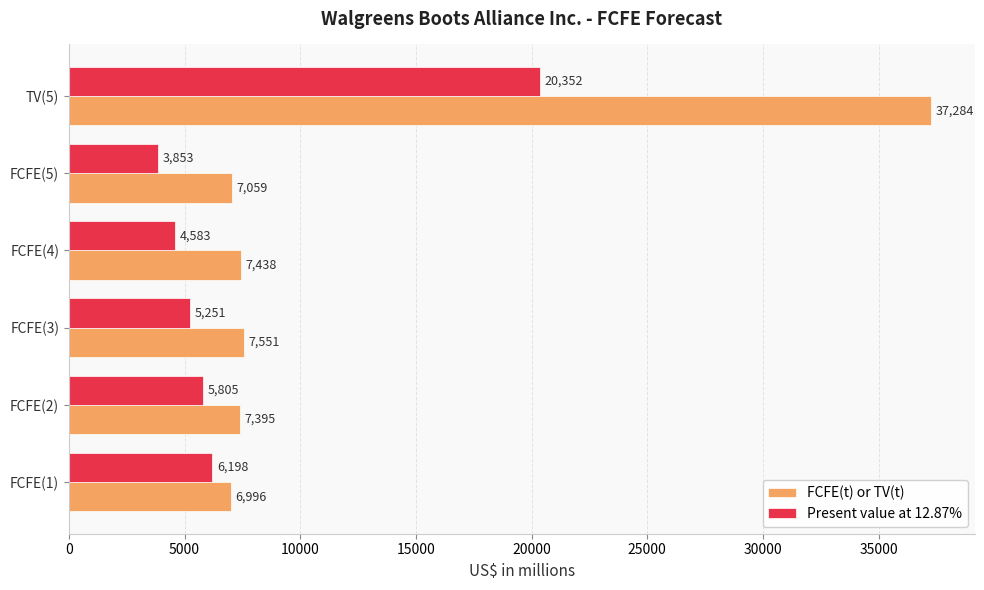

Which series changed the most between FCFE(2) and FCFE(3)?

Present value at 12.87%